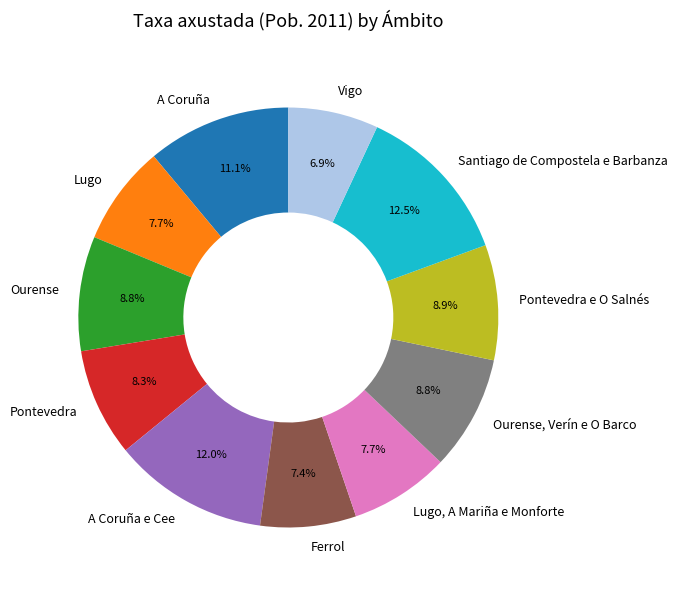

The Lugo, A Mariña e Monforte slice represents 15% of the pie. True or false?

False